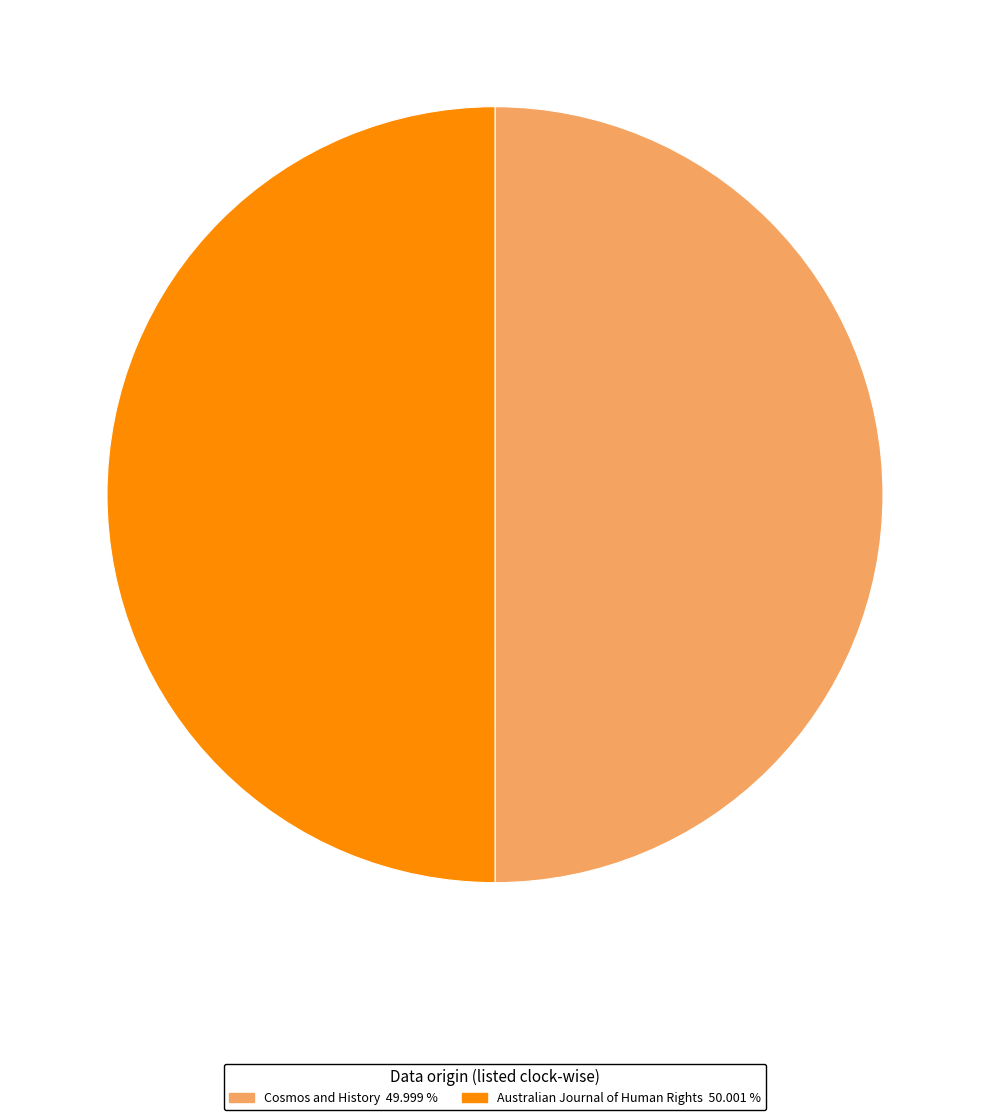

The Australian Journal of Human Rights slice represents 41% of the pie. True or false?

False